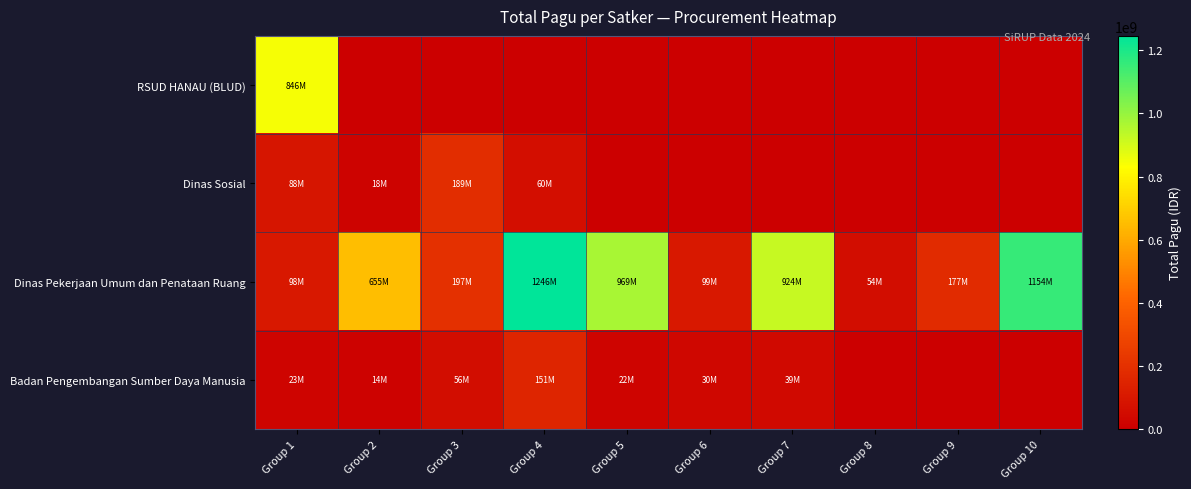

At how many categories does at least one series exceed 957521456?

3